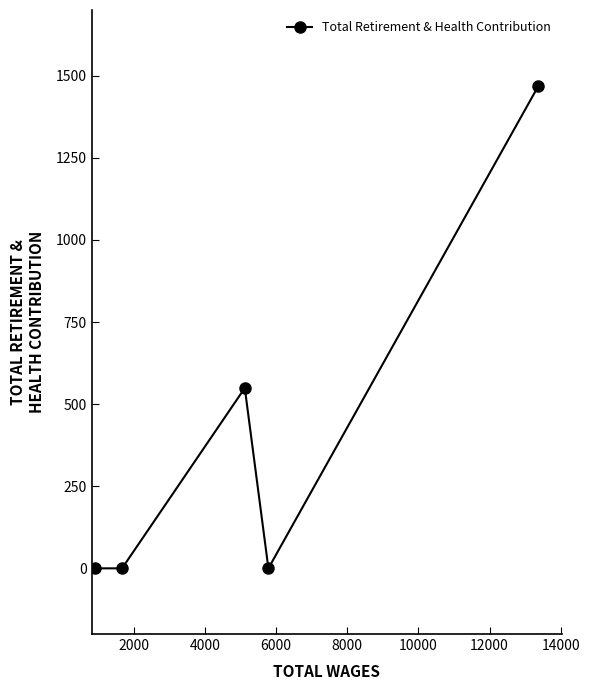

Reading right to left, what are all the values shown in this chart?

1469	0	549	0	0